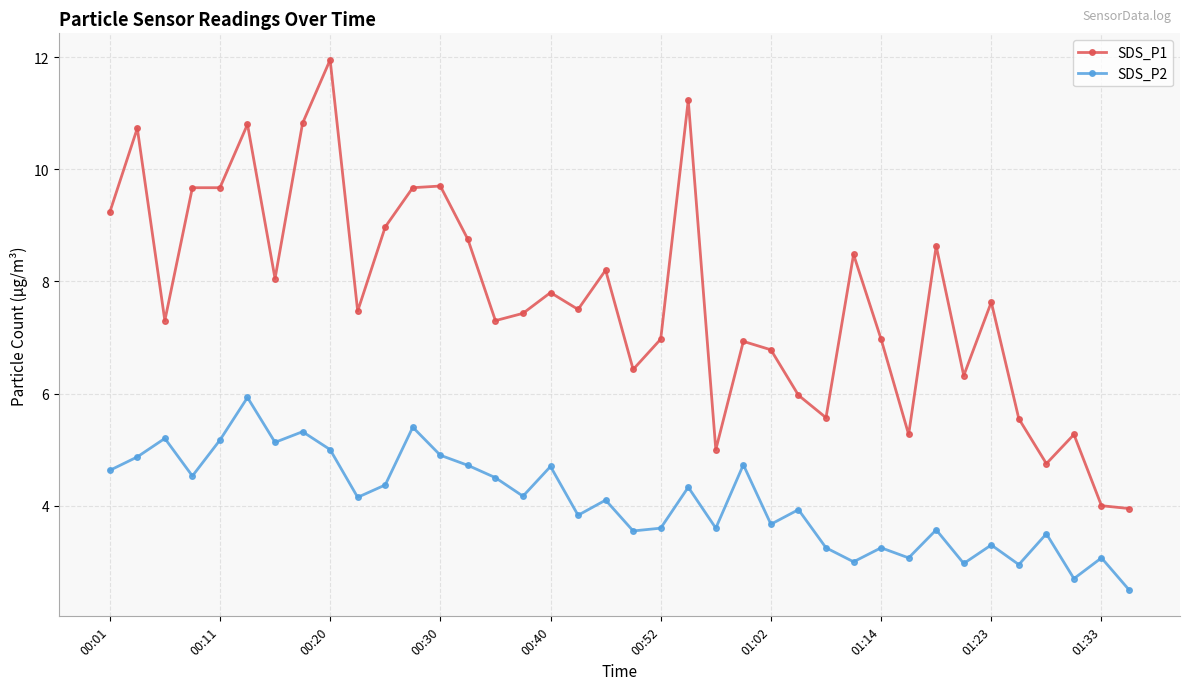

How many lines are shown in the chart?

2